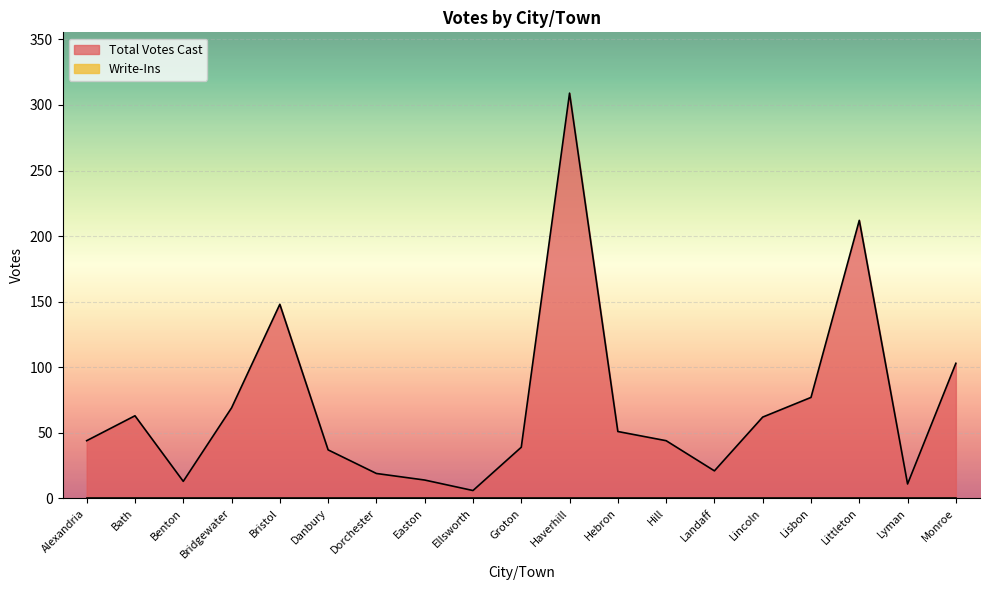

What is the difference between the second highest and minimum values?

206